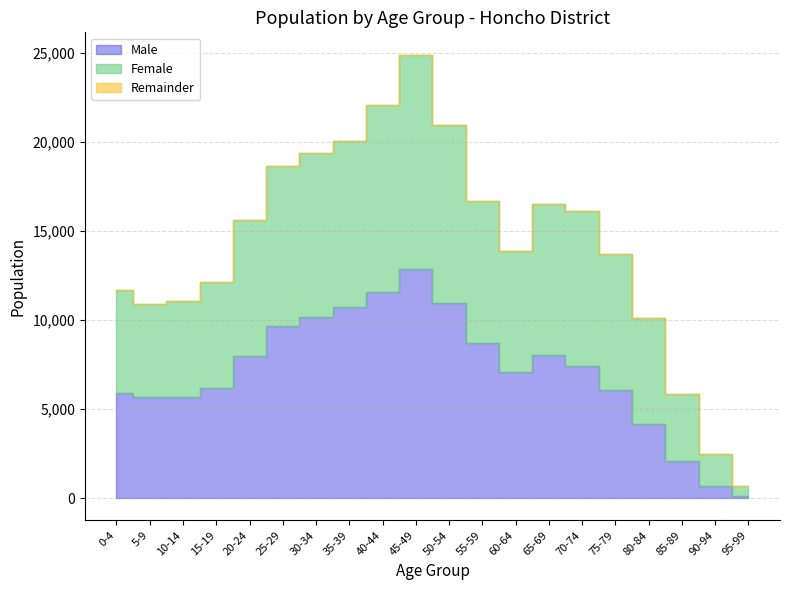

What is the label of the 1st point from the right?

95-99